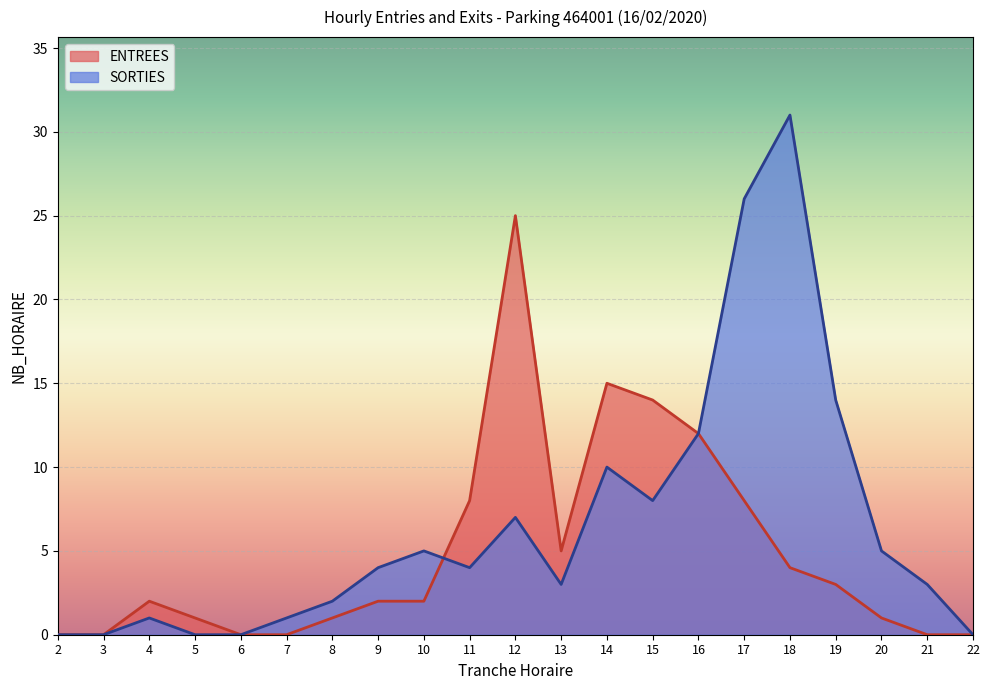

Which has a higher value, 8 or 2?

8